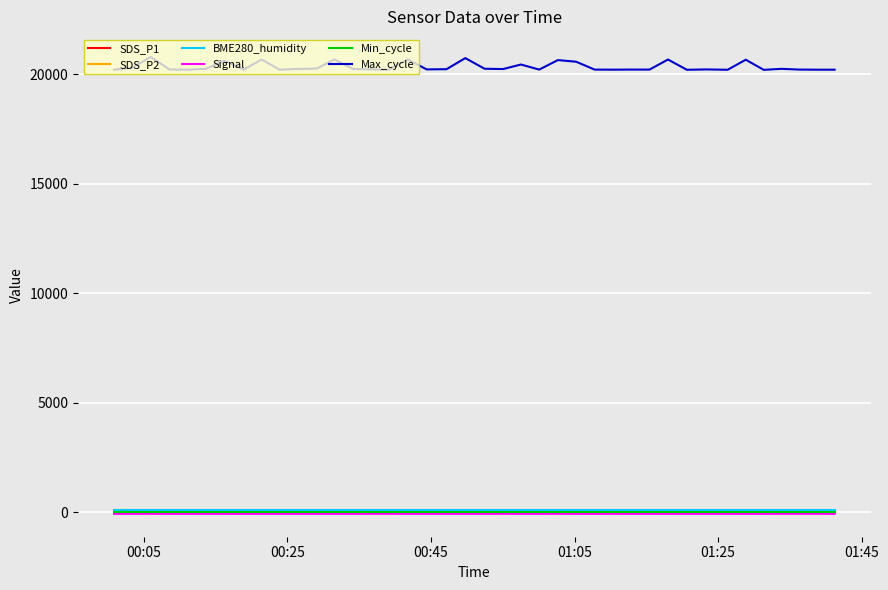

What is the lowest value of the Max_cycle series?

20191.0